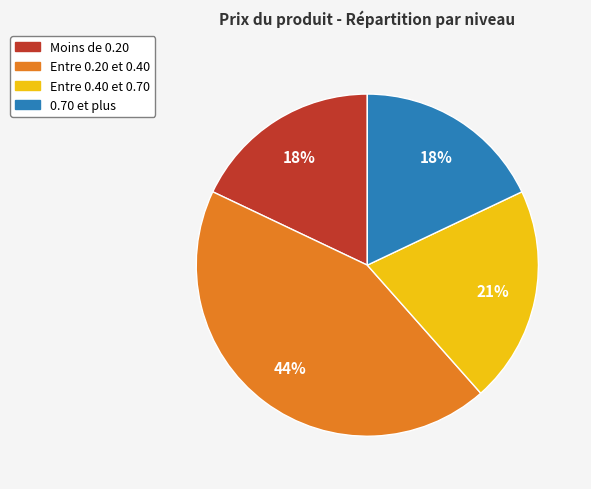

Is there any slice that represents more than half of the pie?

No